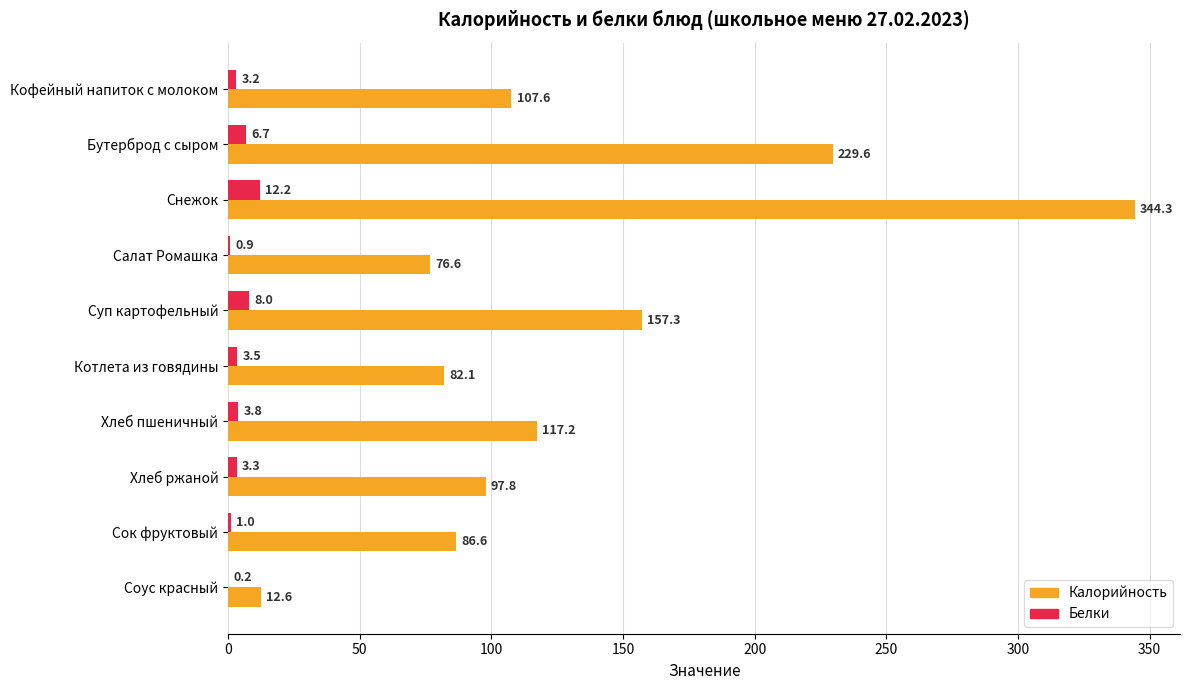

True or false: Калорийность has a value of 157.3 at Суп картофельный.

True